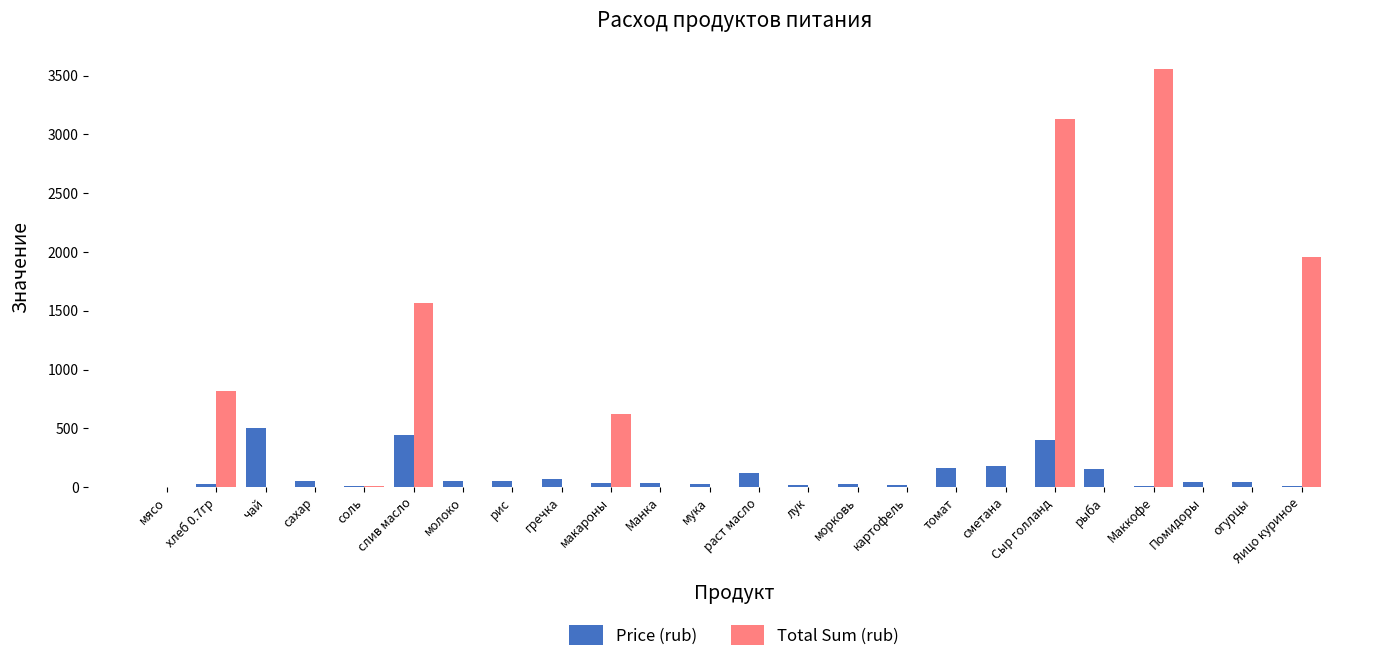

Are the bars grouped side by side (vs. stacked)?

Yes